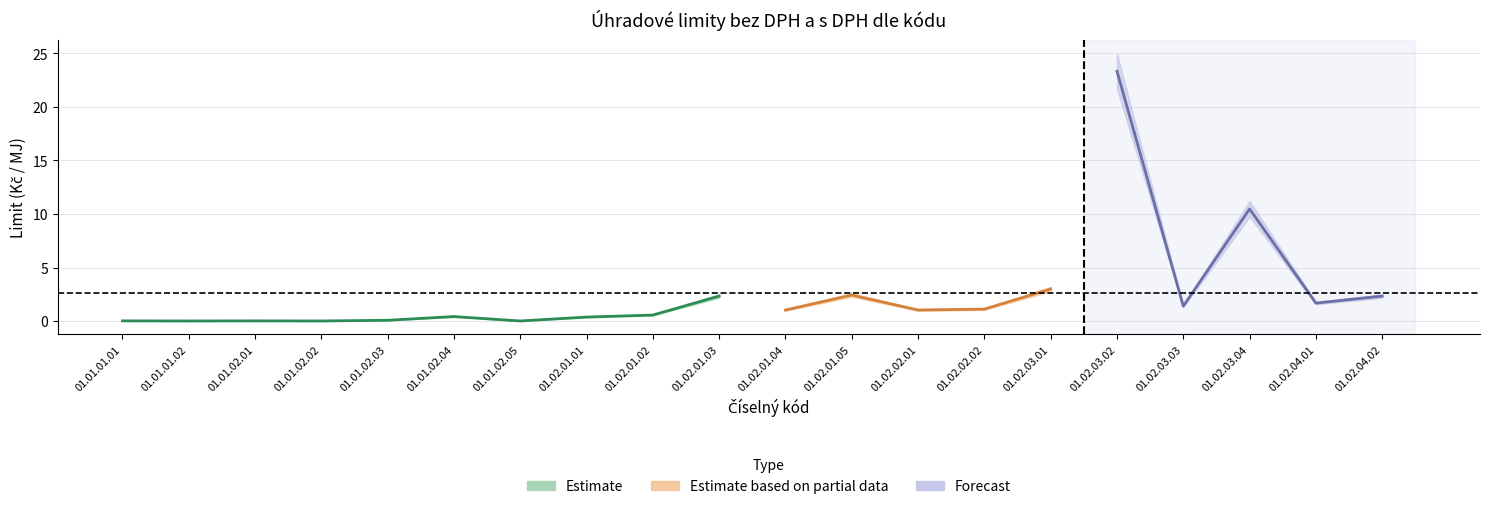

What is the difference between the highest and lowest values at 01.02.01.03?

0.3